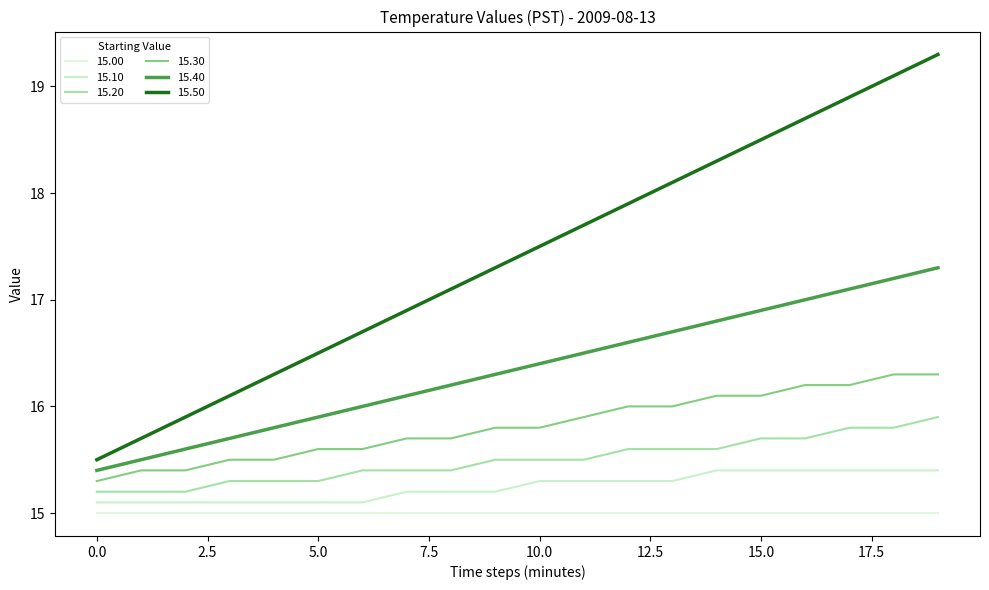

How many lines are shown in the chart?

6